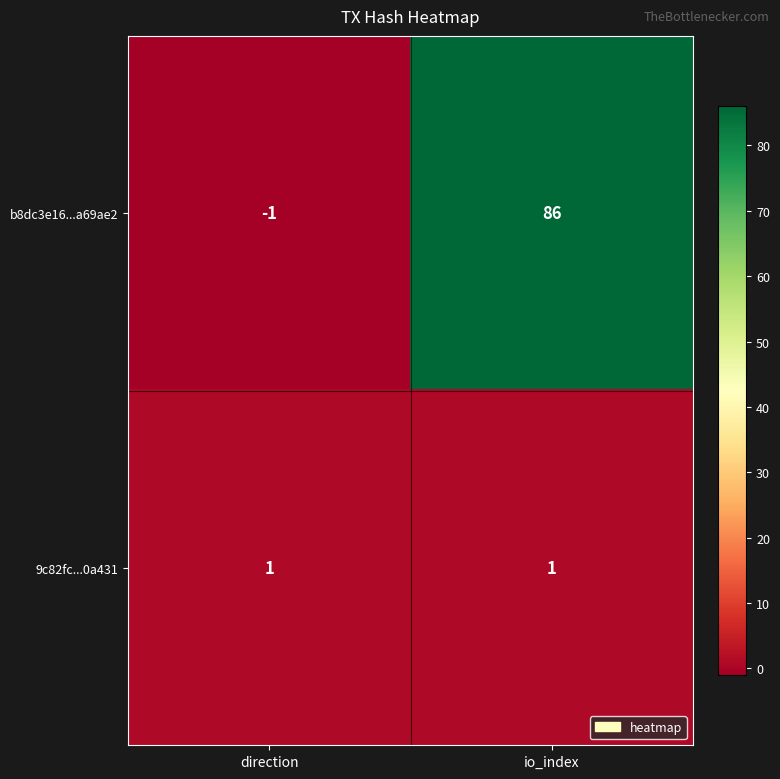

Is it true that 9c82fc...0a431 equals 2 at io_index?

False